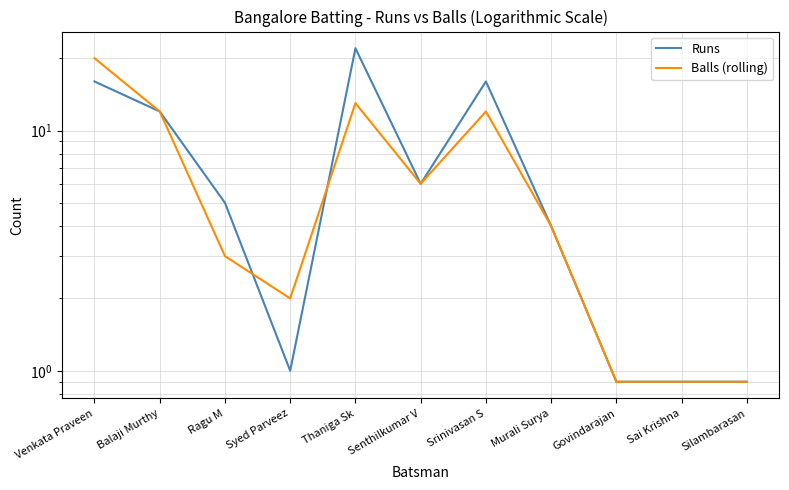

What is the label of the 2nd point from the right?

Sai Krishna